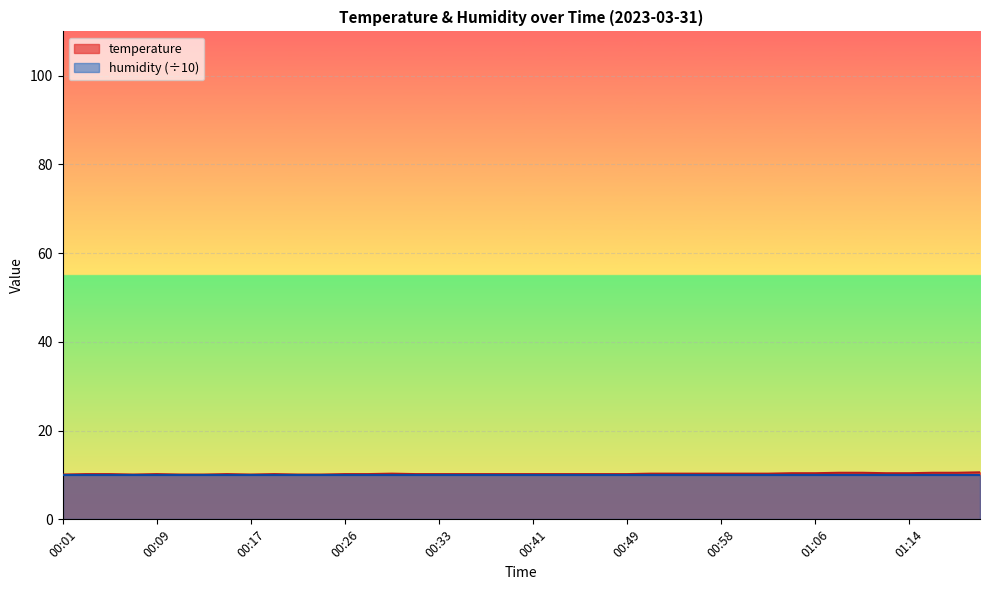

What is the ratio of the value at 00:22 to the value at 00:03?

1.0